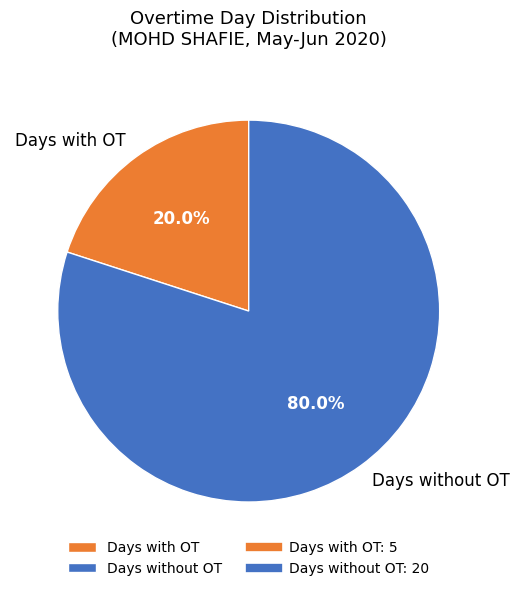

Do Days without OT and Days with OT together represent more than half of the pie?

Yes